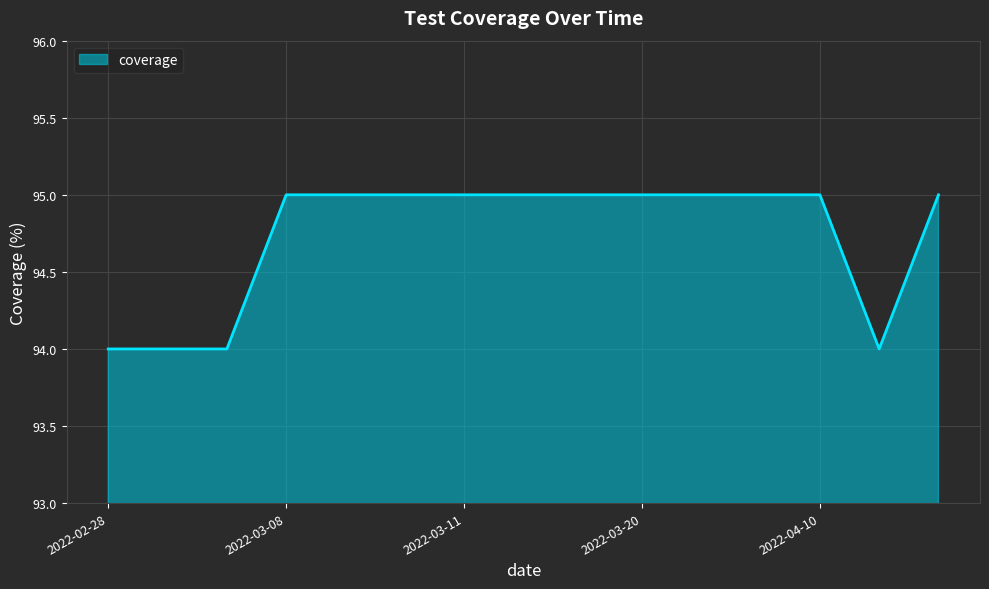

Count the values in the range 94 to 95.

15